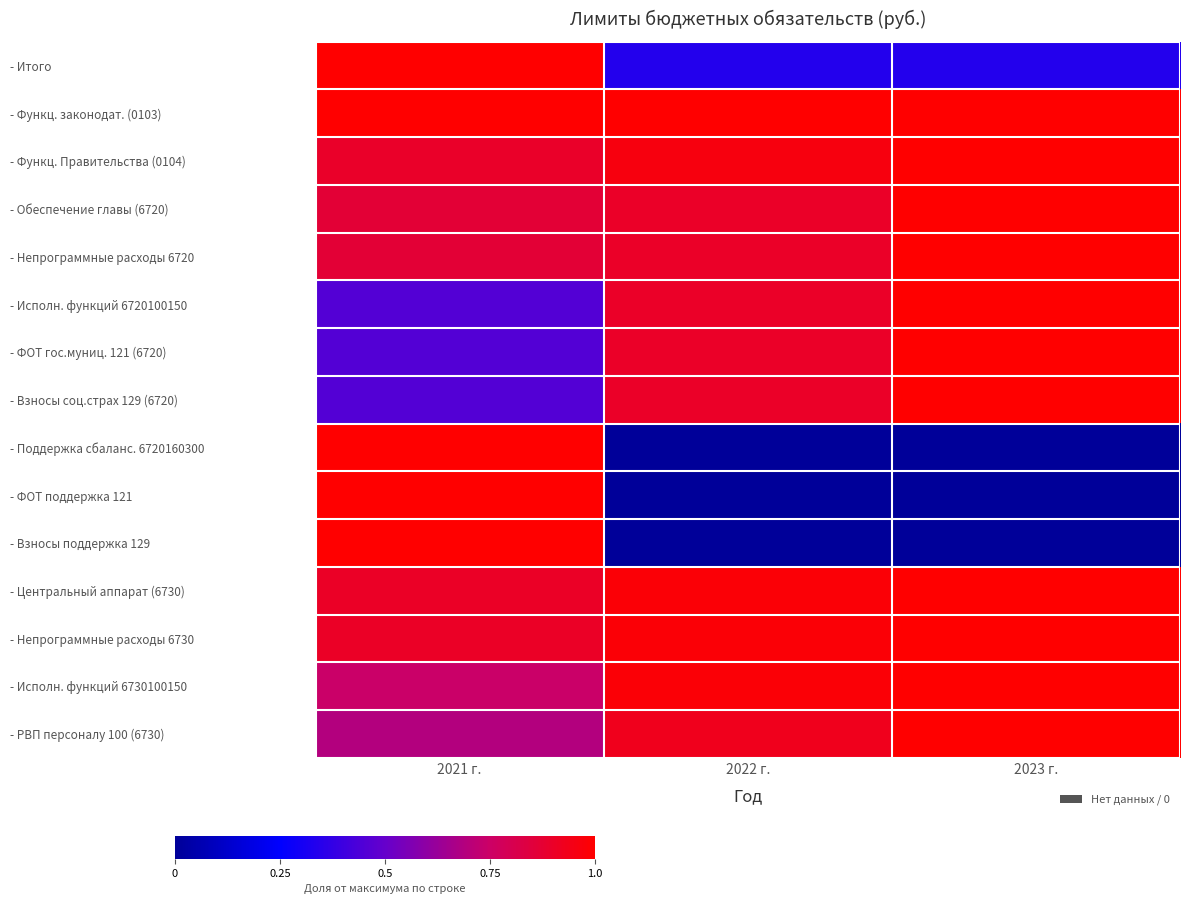

Count the number of data series in this chart.

15